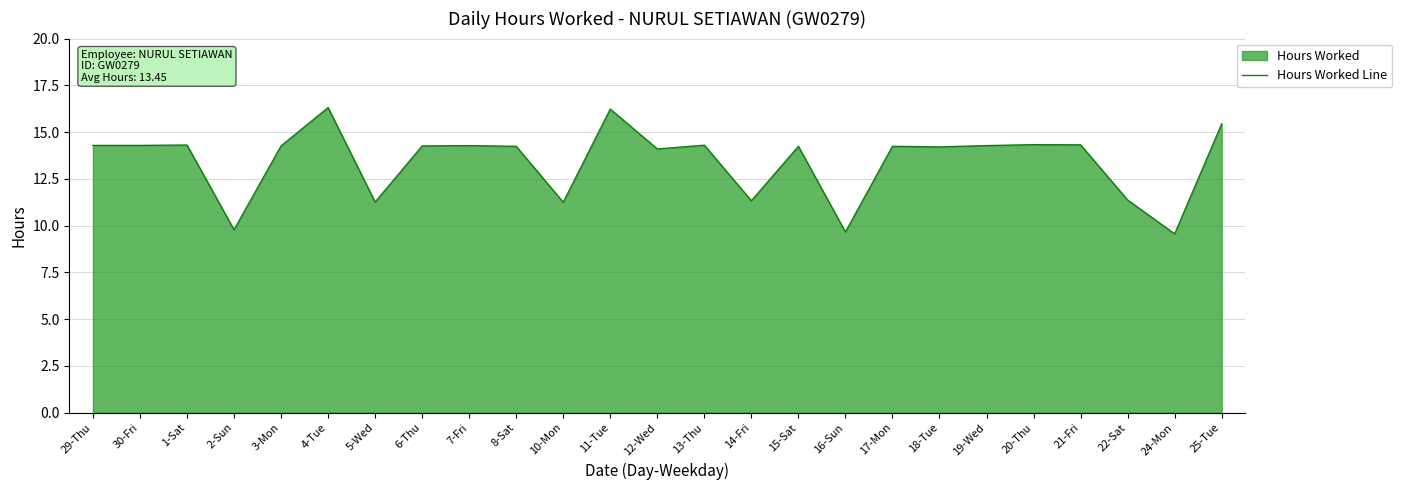

What is the smallest value displayed?

9.6